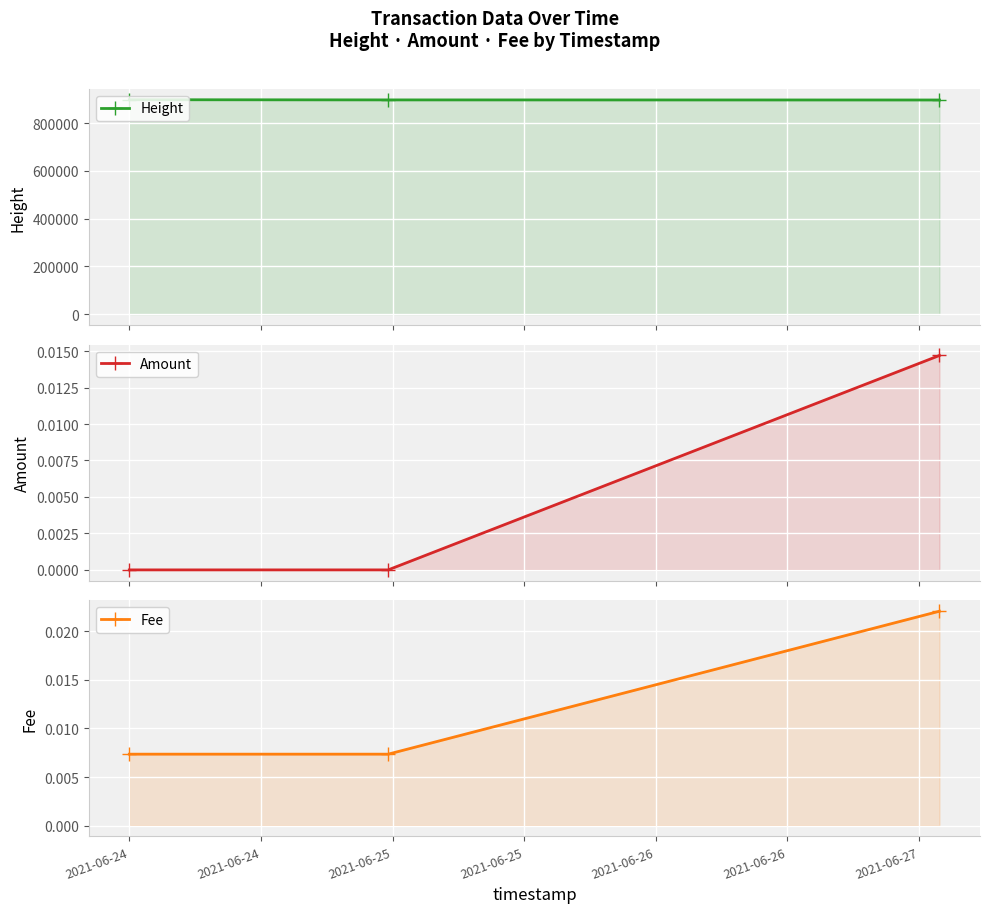

What is the spread (max minus min) of values at 2021-06-24?

898339.0